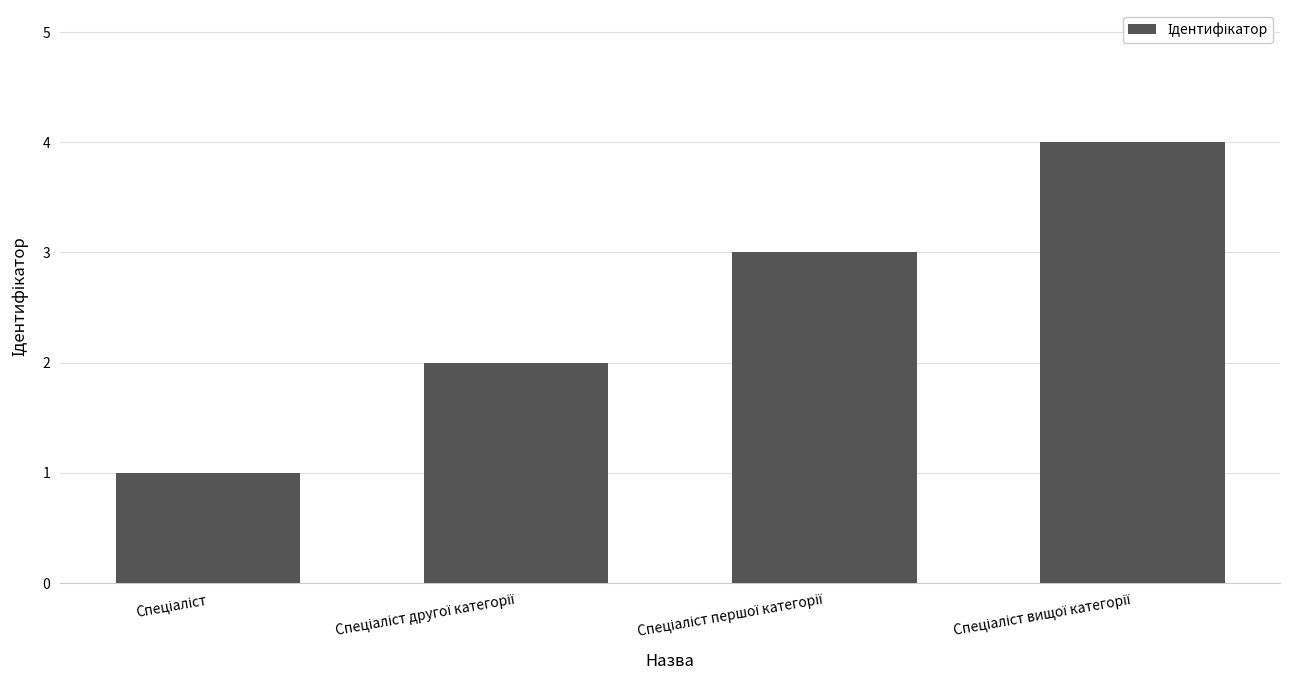

What is the maximum value shown in the chart?

4